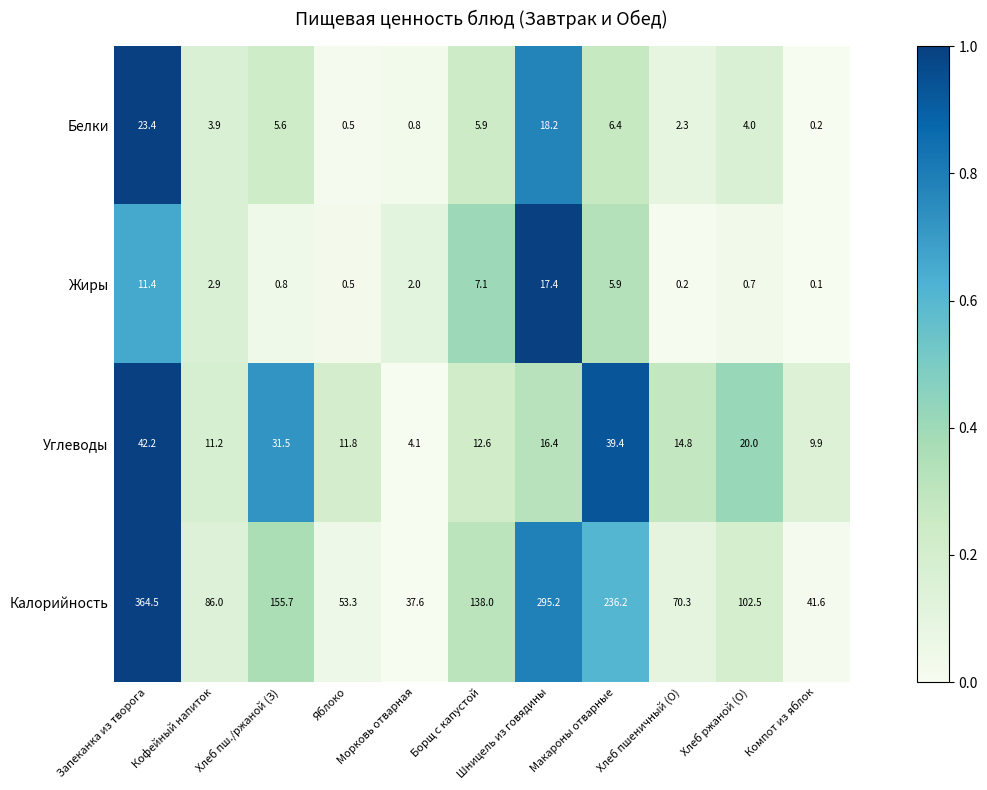

Between Яблоко and Компот из яблок, which series saw the biggest shift?

Калорийность